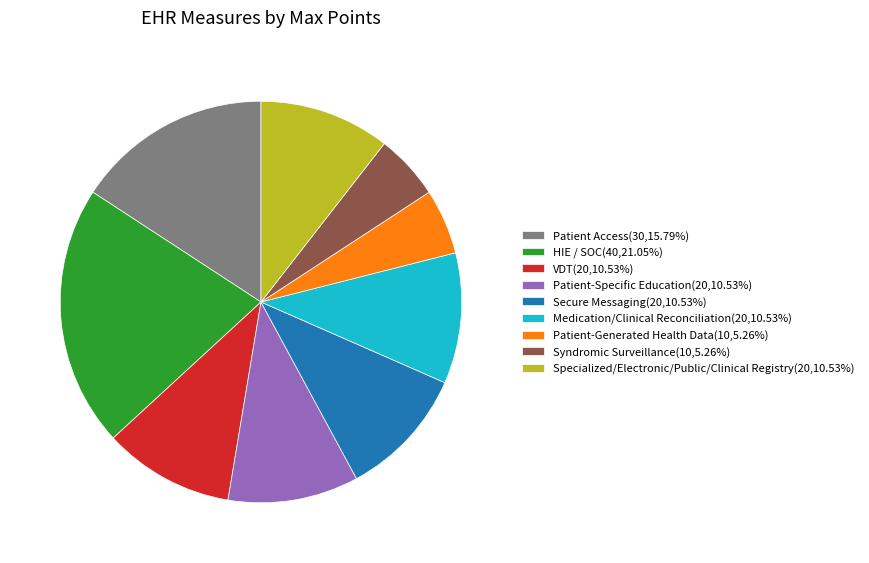

Is the sum of Patient Access(30,15.79%) and Specialized/Electronic/Public/Clinical Registry(20,10.53%) greater than half?

No